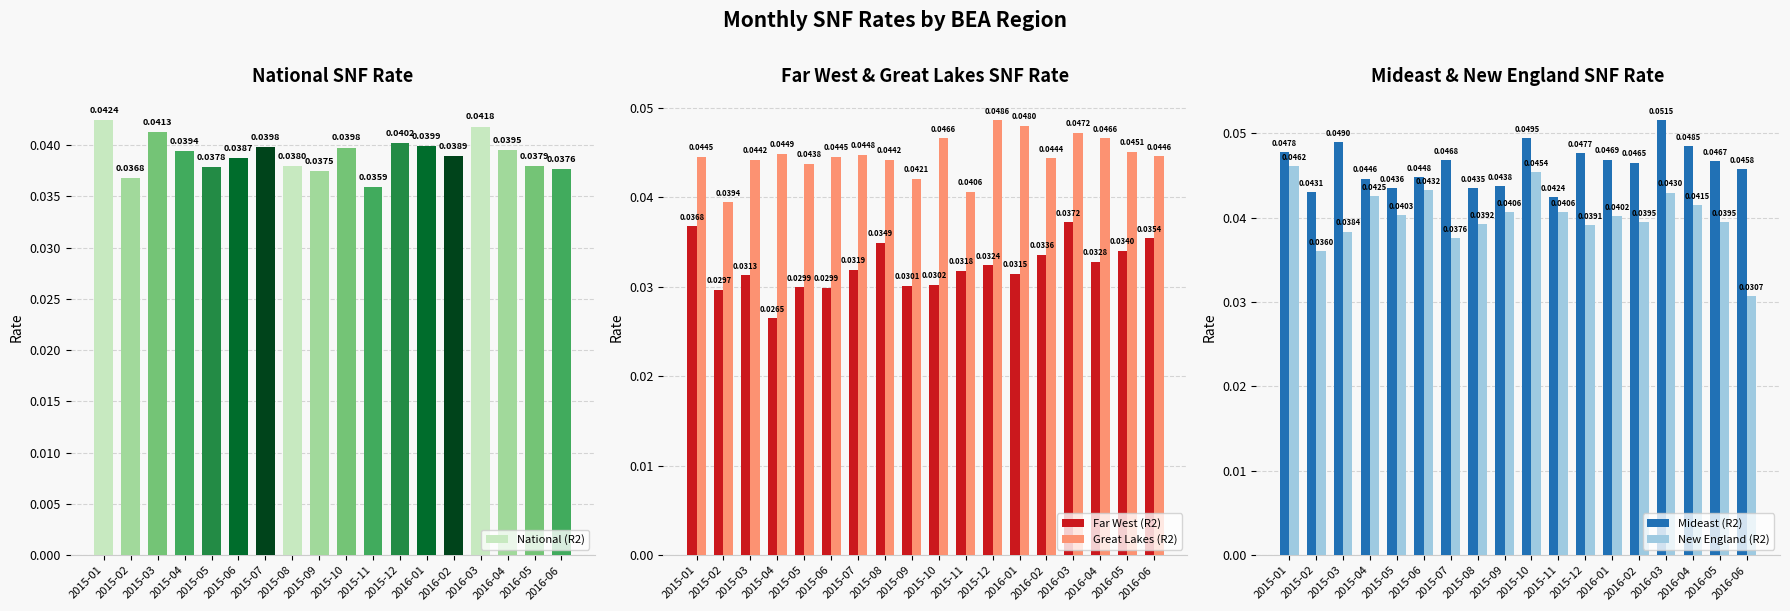

What position from the left is 2015-01?

1